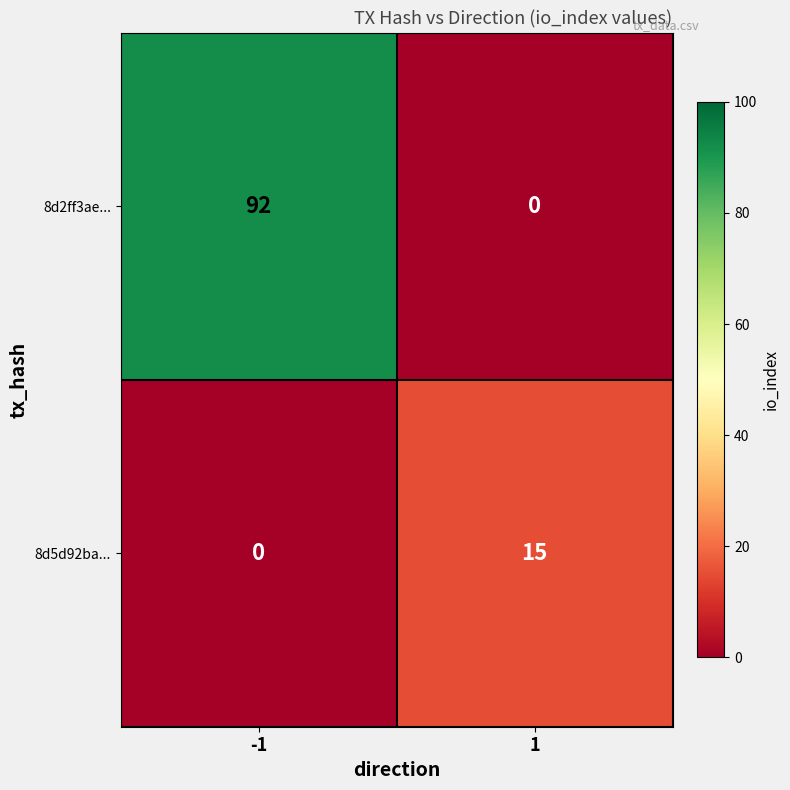

Is it true that 8d2ff3ae... equals 55 at -1?

False